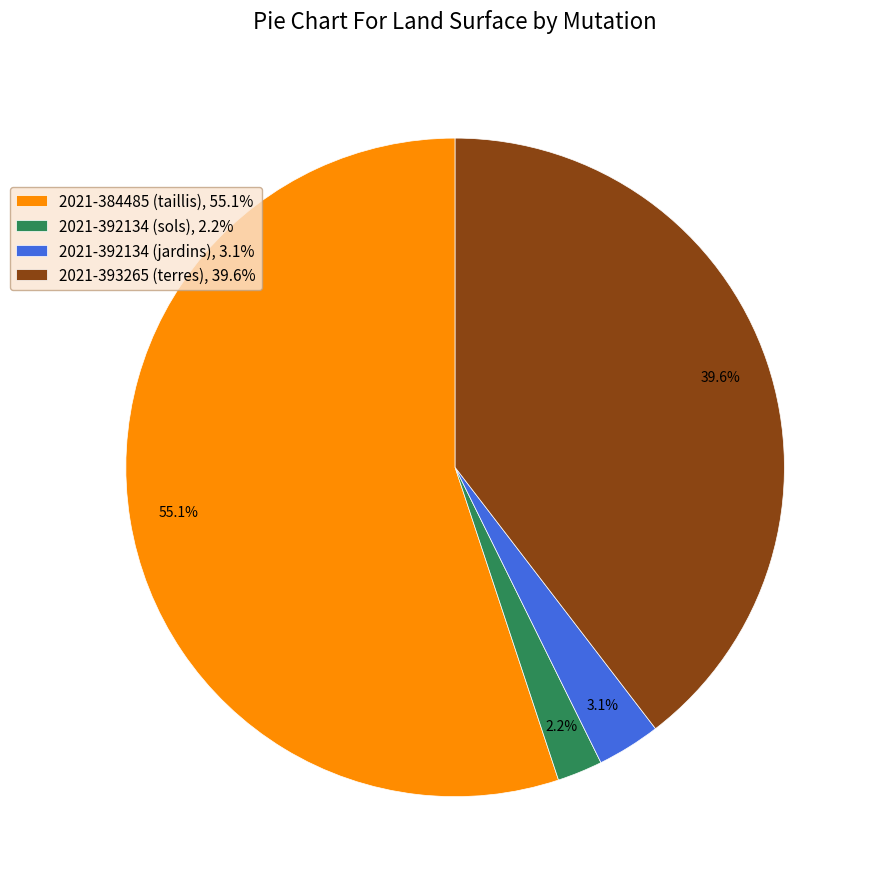

Which slice is the largest?

2021-384485 (taillis)